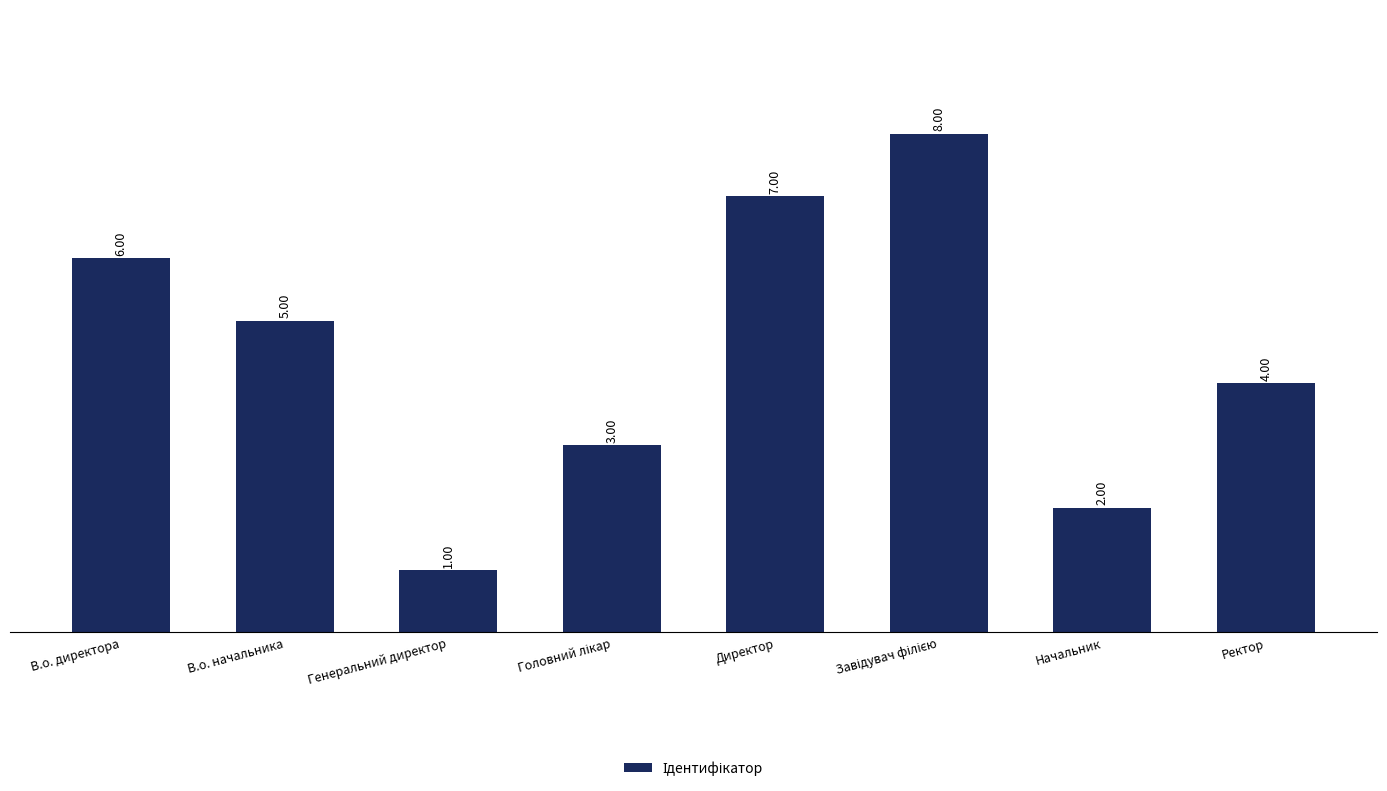

Which category has the lowest value across all series?

Генеральний директор